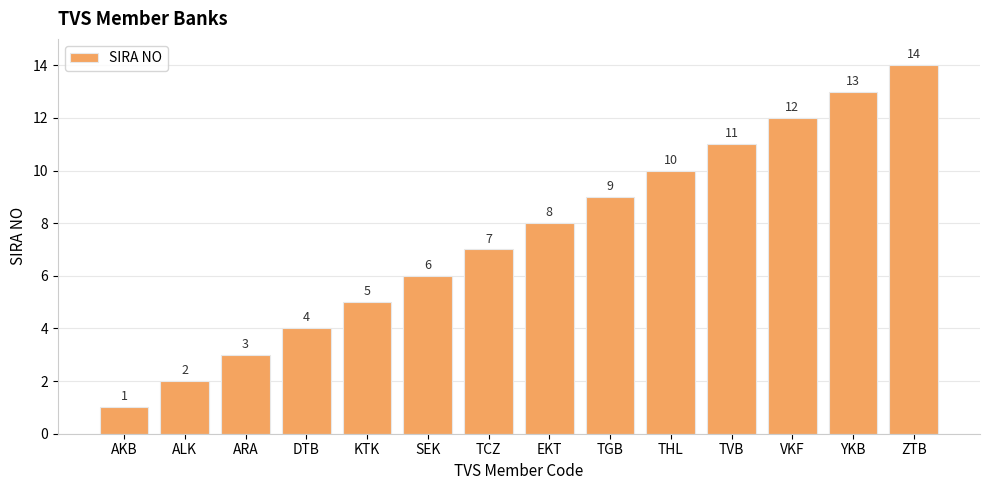

What is the difference between the second highest and second lowest values?

11